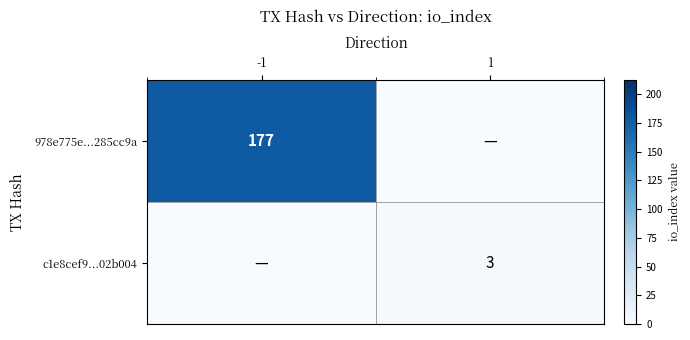

How many distinct data groups are displayed?

2